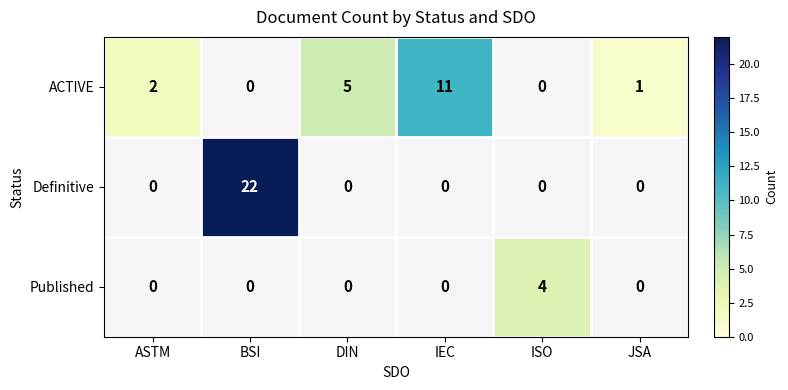

Count the number of categories in the chart.

6